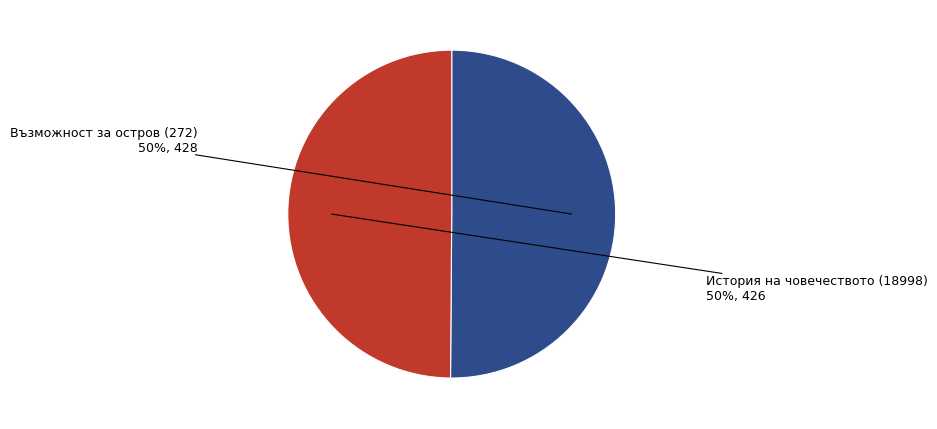

How many slices are in this pie chart?

2